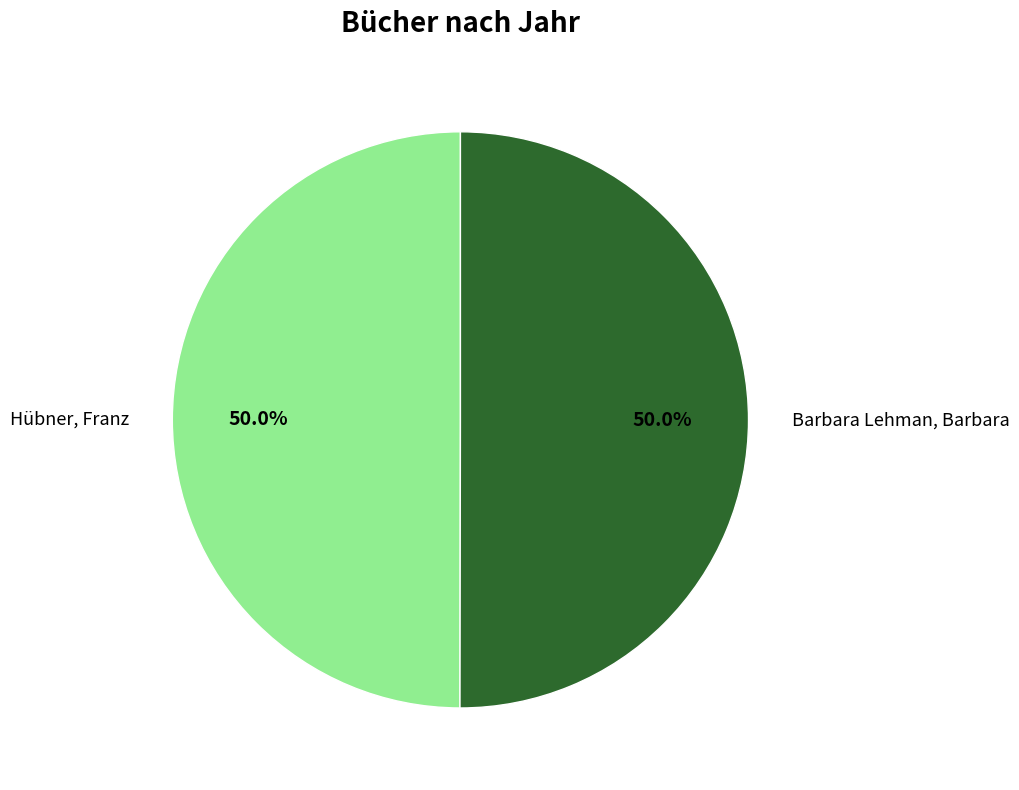

Approximately how many times larger is the value at Barbara Lehman, Barbara compared to Hübner, Franz?

1.0